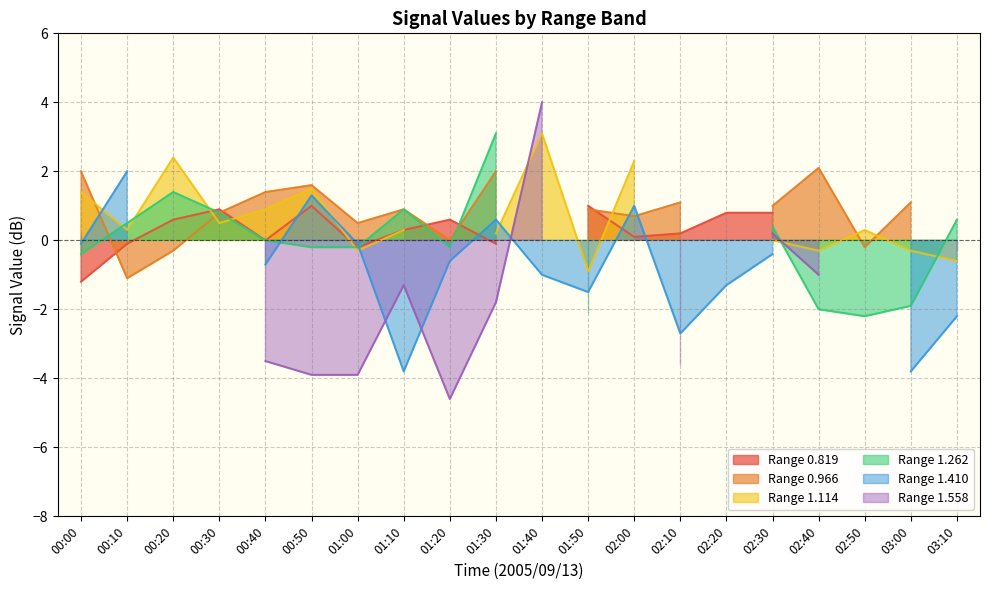

True or false: Range 1.558 (line) and Range 0.819 (line) cross at least once.

False